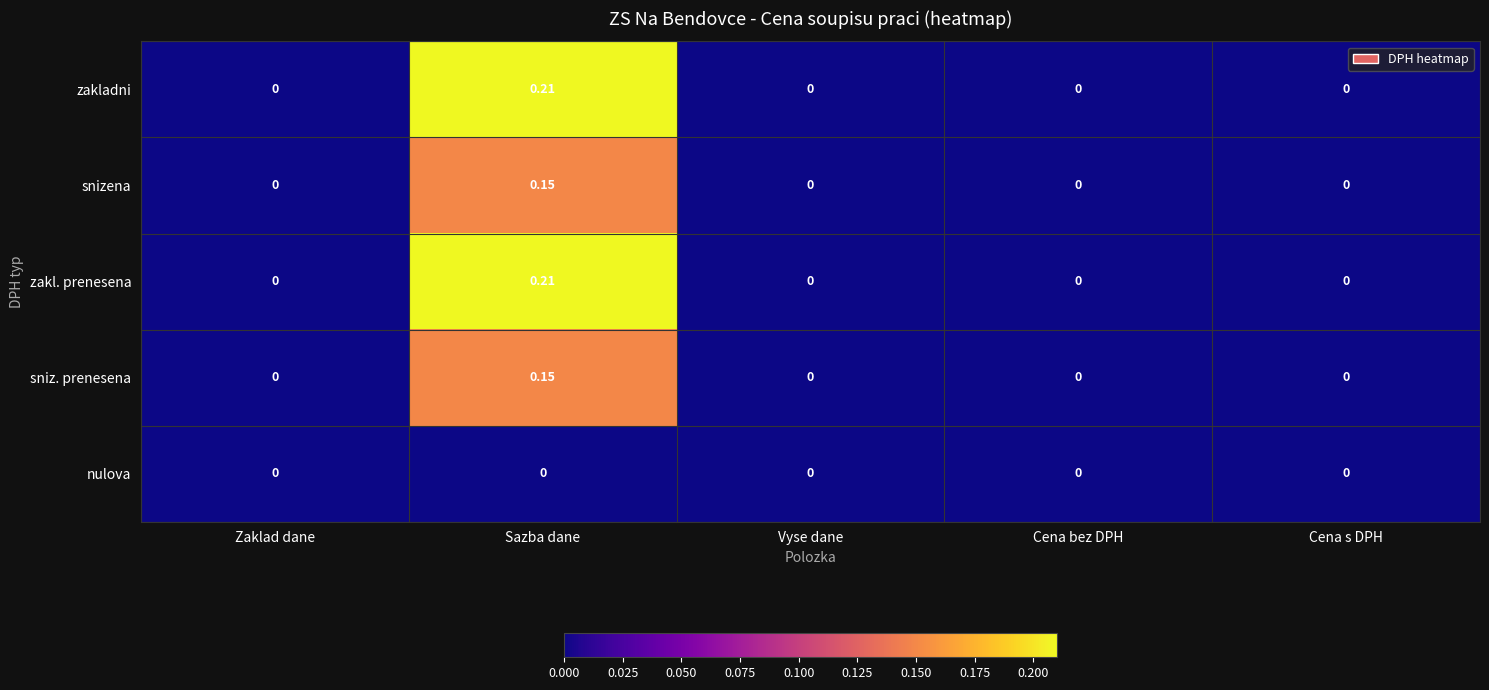

Which category has the highest value in the snizena series?

Sazba dane